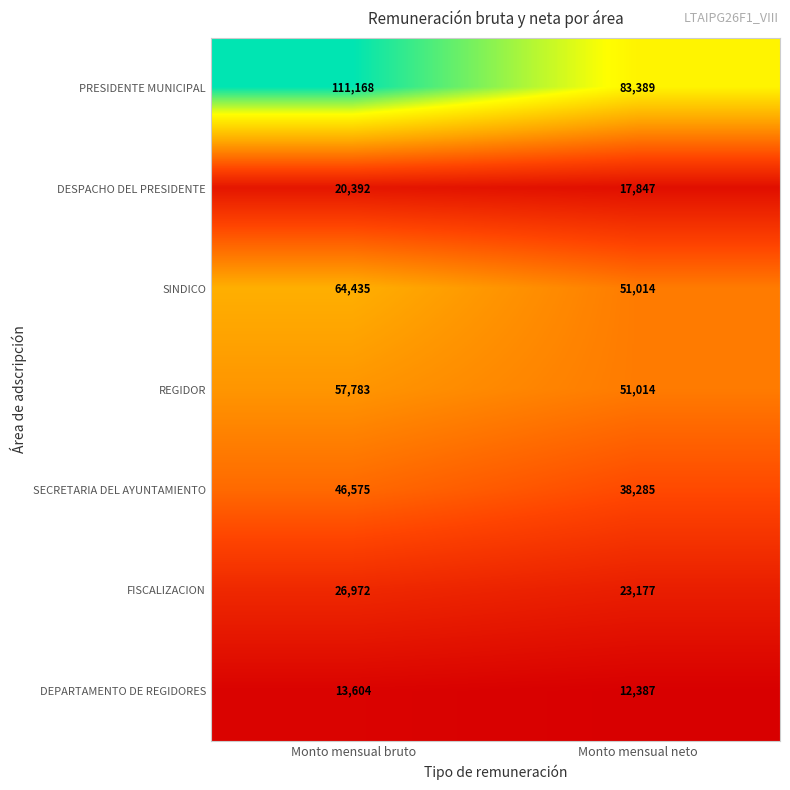

At Monto mensual bruto, list the series in order from largest to smallest.

PRESIDENTE MUNICIPAL, SINDICO, REGIDOR, SECRETARIA DEL AYUNTAMIENTO, FISCALIZACION, DESPACHO DEL PRESIDENTE, DEPARTAMENTO DE REGIDORES